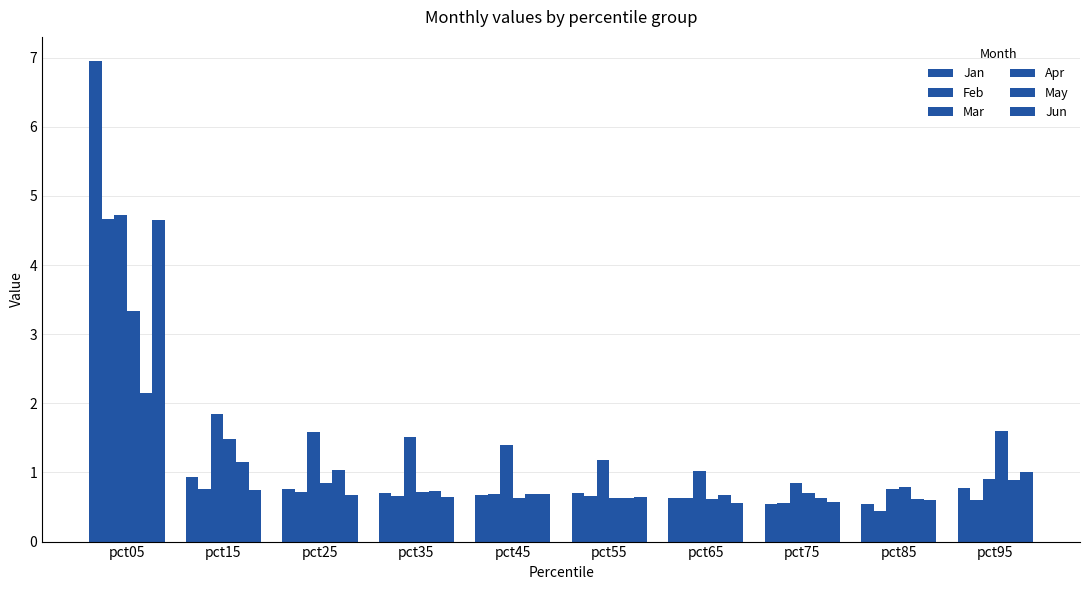

How many data points does each series have?

10